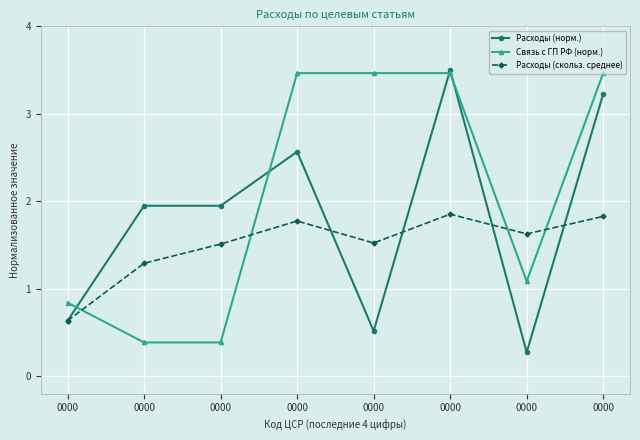

How many lines are shown in the chart?

3